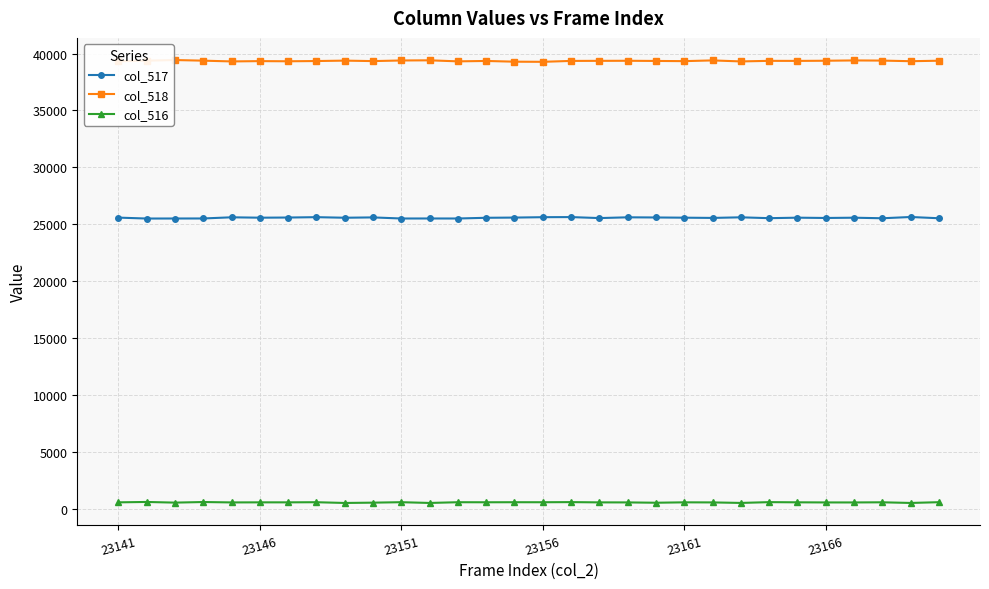

At how many categories does at least one series exceed 17904?

30